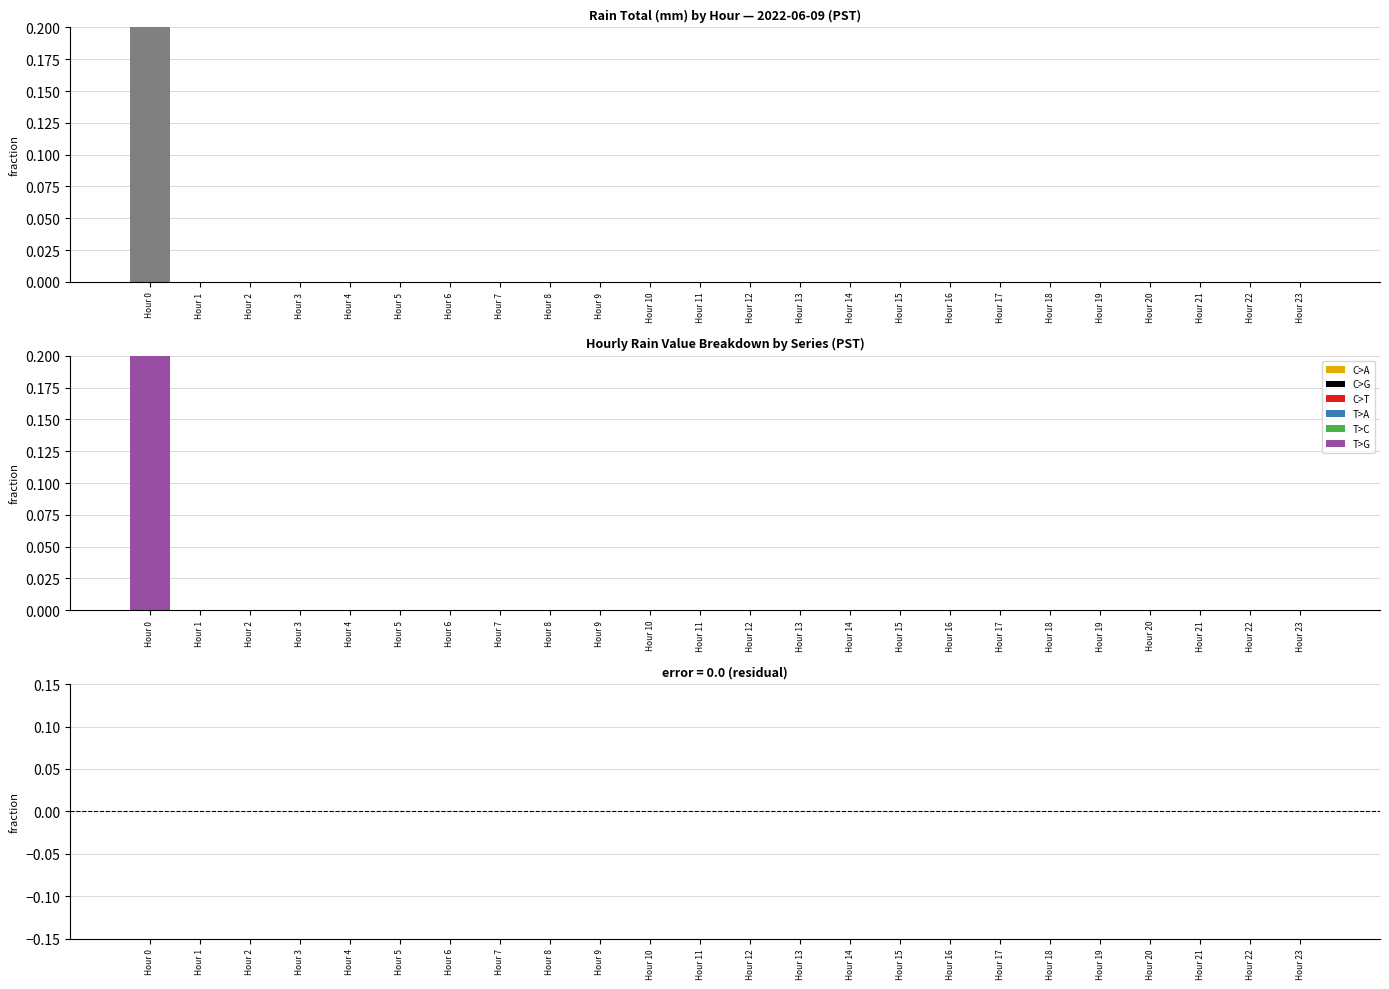

What are all the series names shown in the legend?

C>A, C>G, C>T, T>A, T>C, T>G